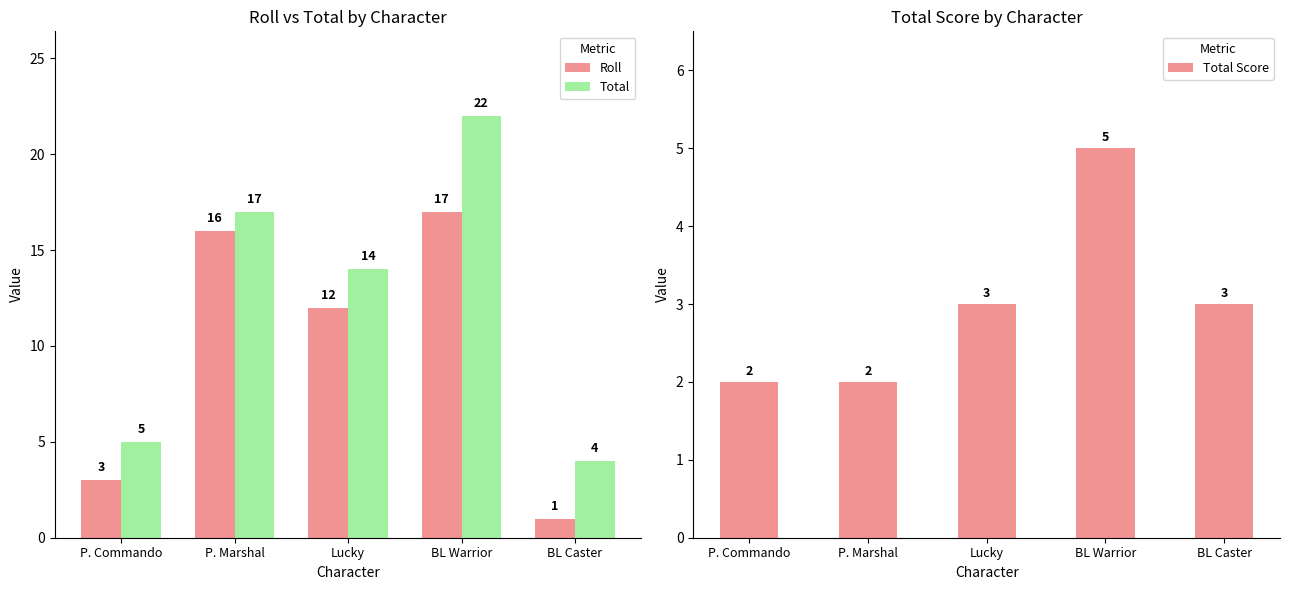

True or false: Roll has a value of 12 at Lucky.

True